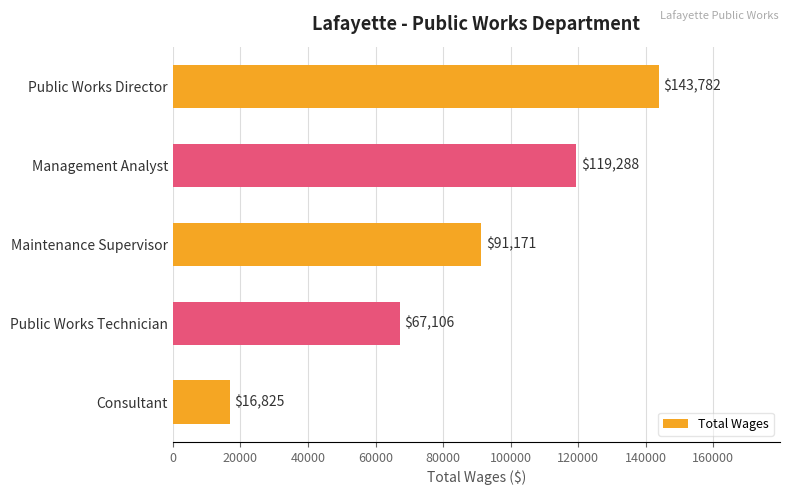

Reading top to bottom, transcribe all the data shown in this chart.

Public Works Director=143782	Management Analyst=119288	Maintenance Supervisor=91171	Public Works Technician=67106	Consultant=16825